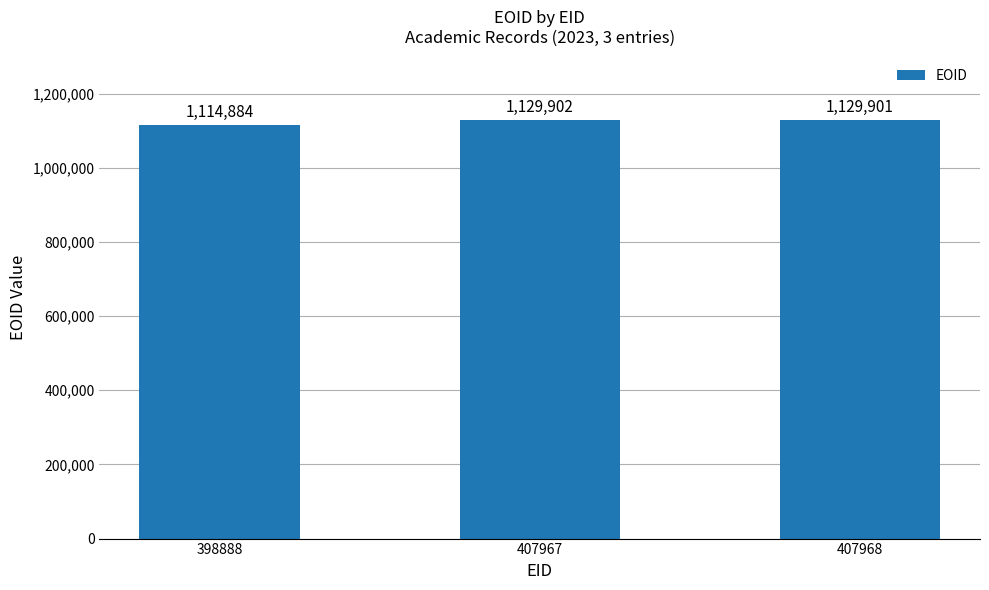

Between 398888 and 407967, which is larger?

407967